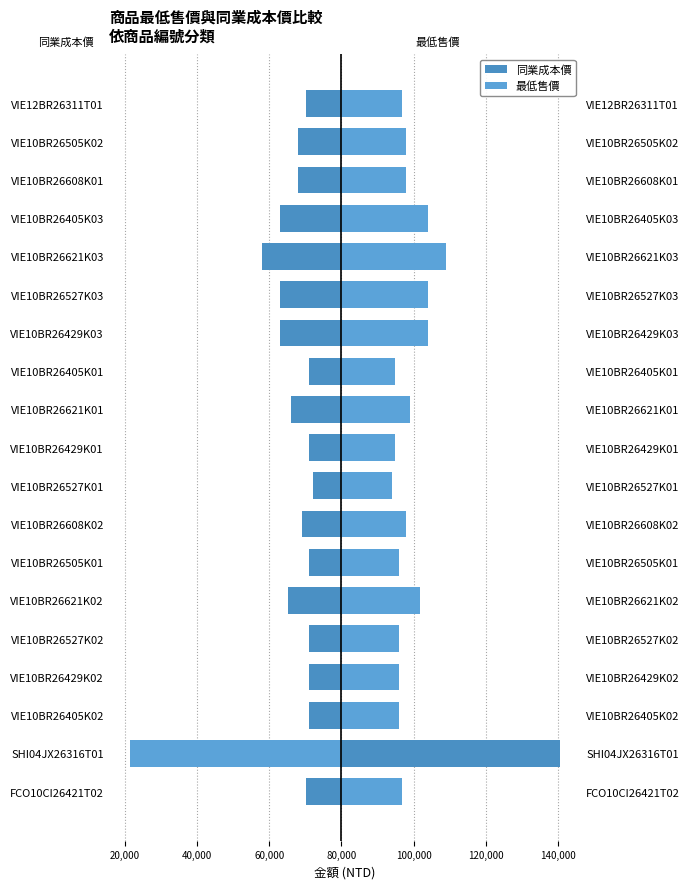

Reading left to right, list all the values displayed in this chart.

同業成本價: -9900	60500	-8900	-8900	-8900	-14900	-8900	-10900	-7900	-8900	-13900	-8900	-16900	-16900	-21900	-16900	-11900	-11900	-9900
最低售價: 16900	-58500	15900	15900	15900	21900	15900	17900	13900	14900	18900	14900	23900	23900	28900	23900	17900	17900	16900